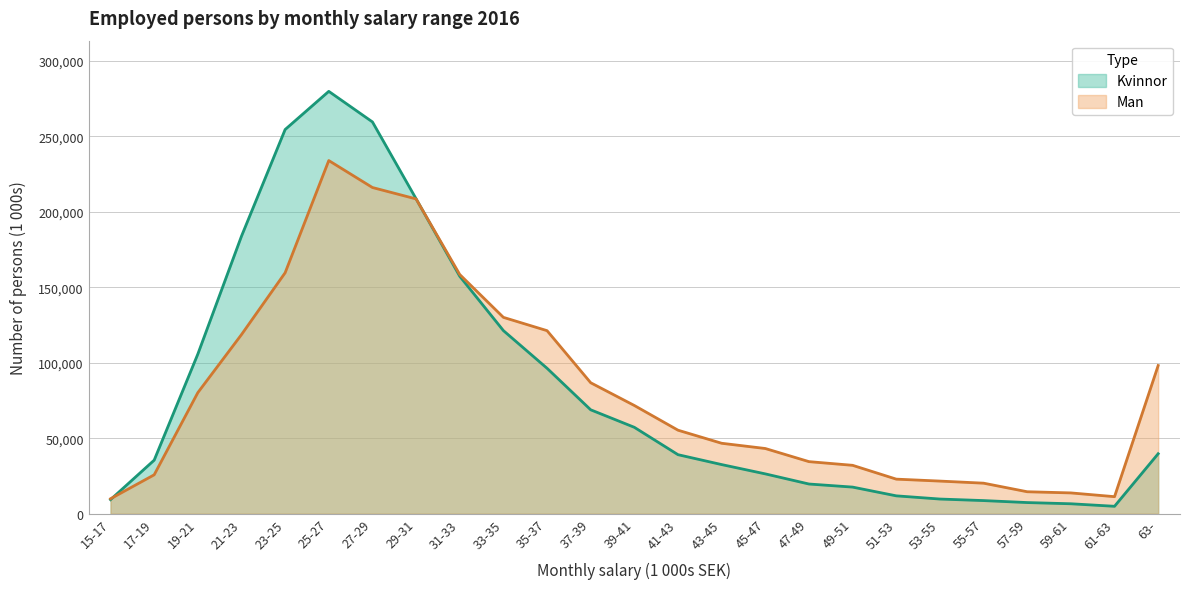

What is the value of the Man point at the 22nd from the left?

14550